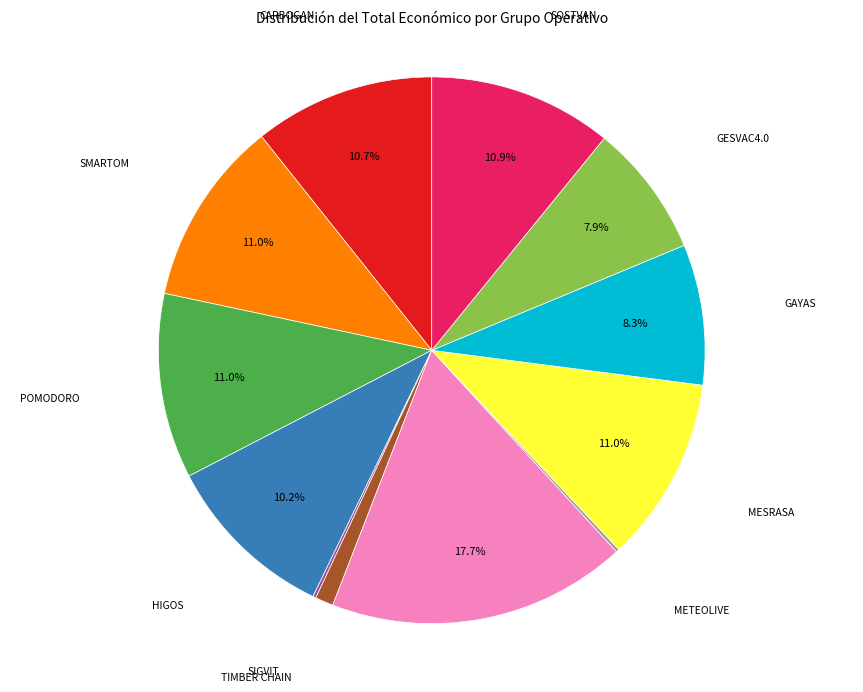

Does any single category account for the majority?

No